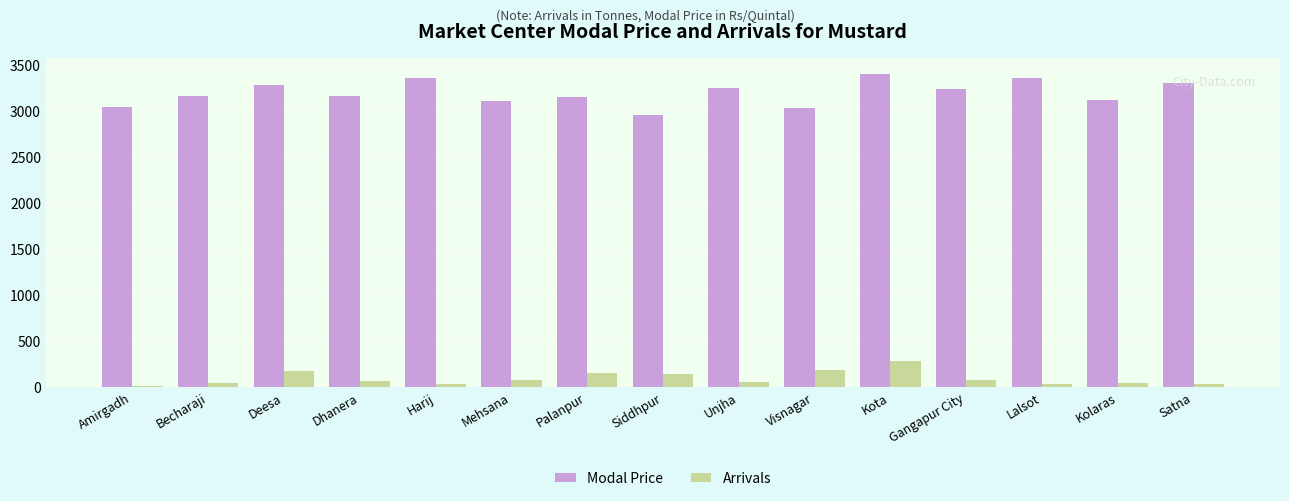

The Modal Price series shows 3350.0 at Harij. True or false?

True